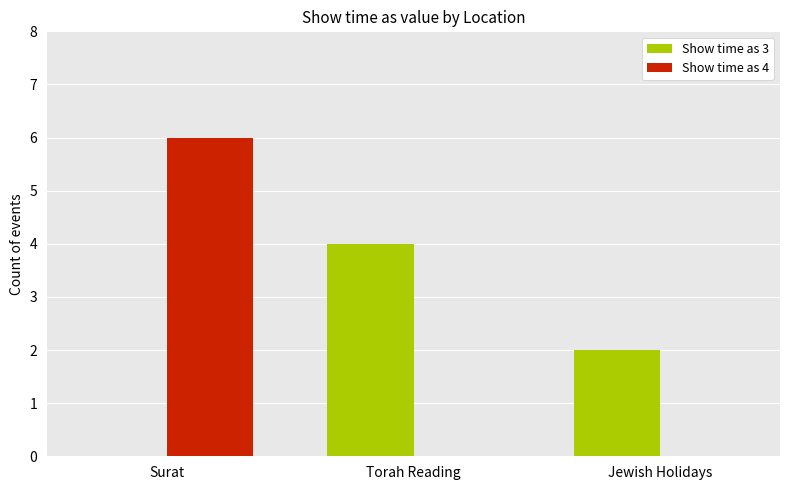

Which series changed the most between Surat and Jewish Holidays?

Show time as 4